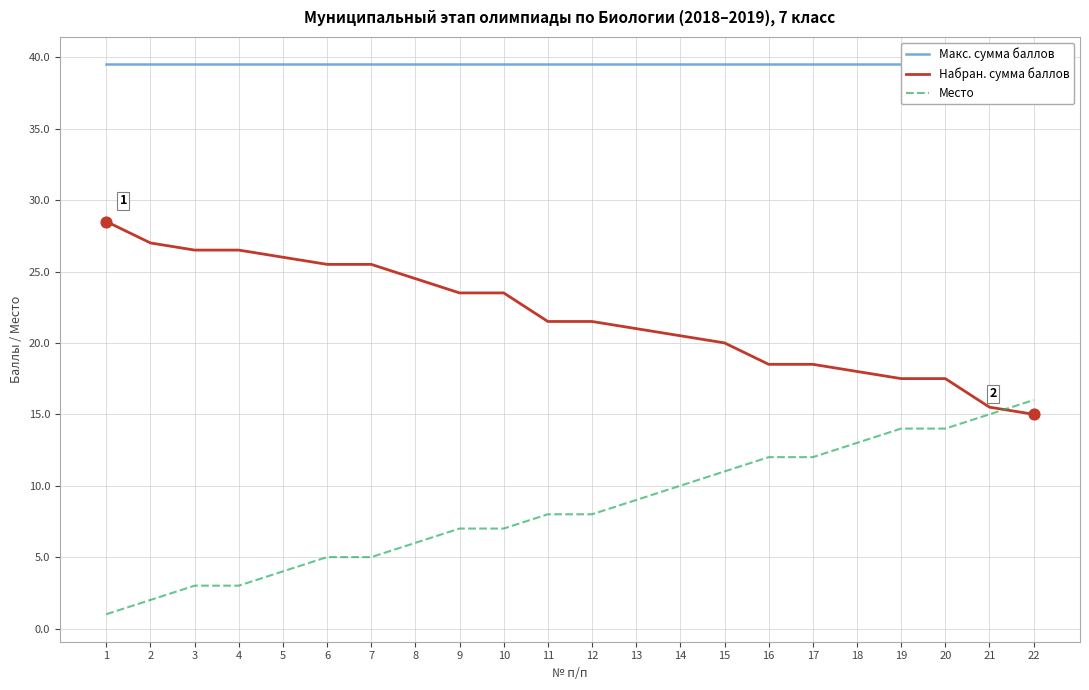

Which series reaches the minimum Y coordinate?

Место